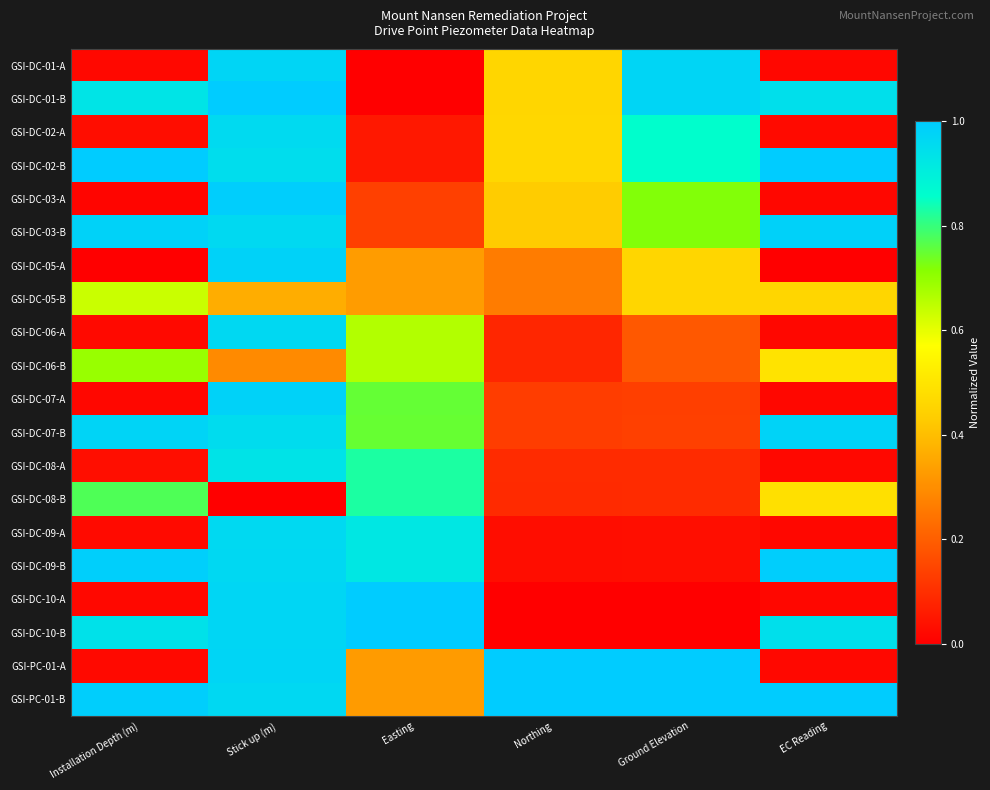

What is the maximum value shown in the chart?

1.0